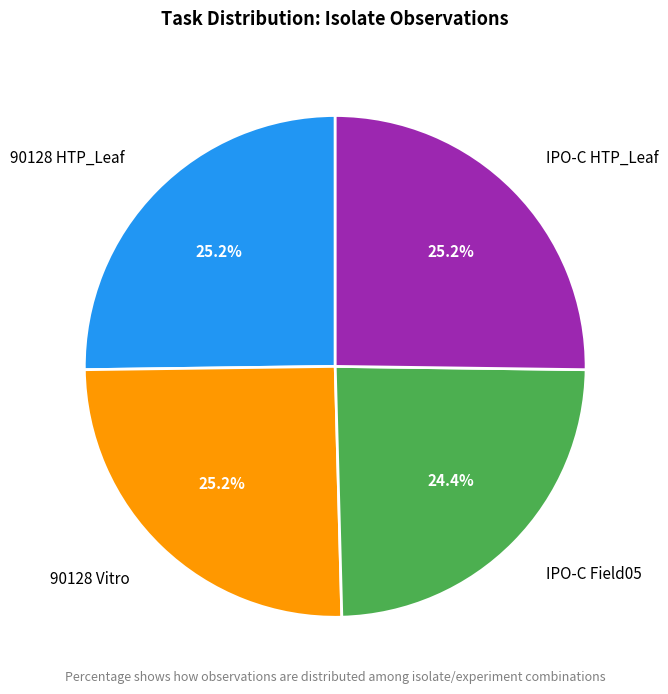

Which category has the smallest portion of the pie?

IPO-C Field05